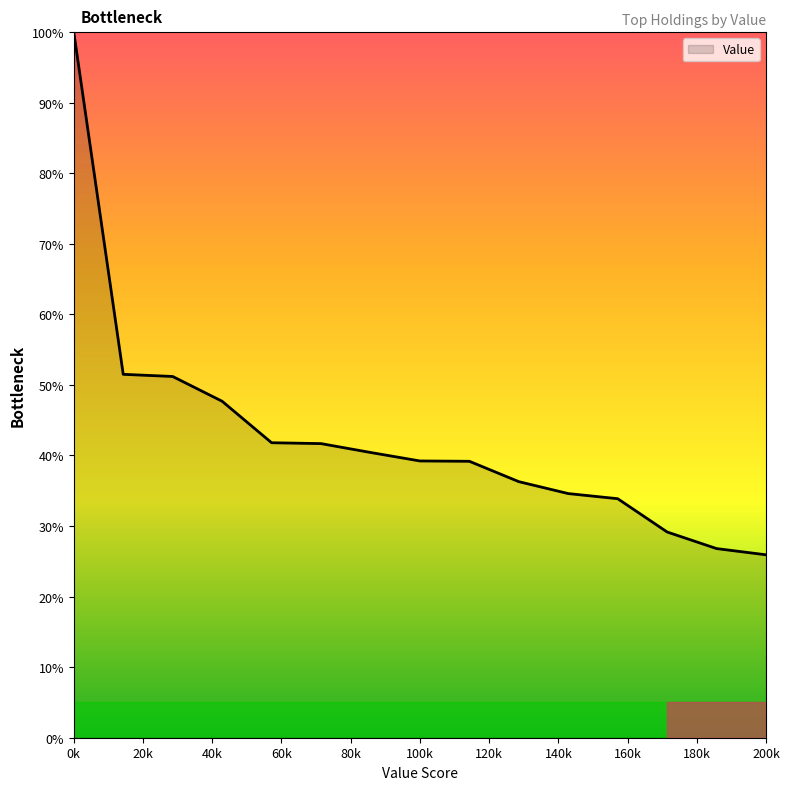

What is the difference between the maximum and minimum values?

74.1